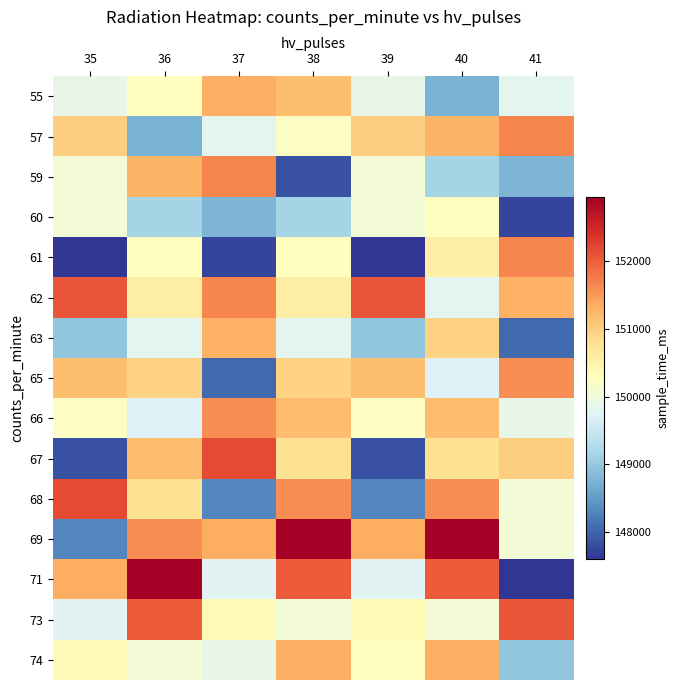

Rank the series at 41 from lowest to highest value.

71, 60, 63, 59, 74, 55, 66, 69, 68, 67, 62, 65, 61, 57, 73